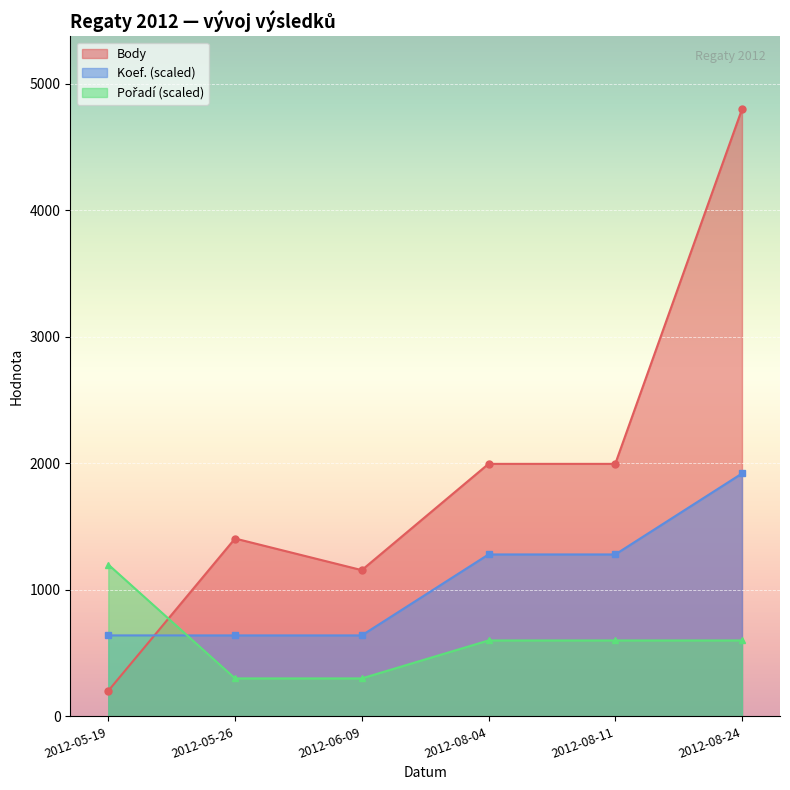

Where does the Body series first go above 1996?

2012-08-24